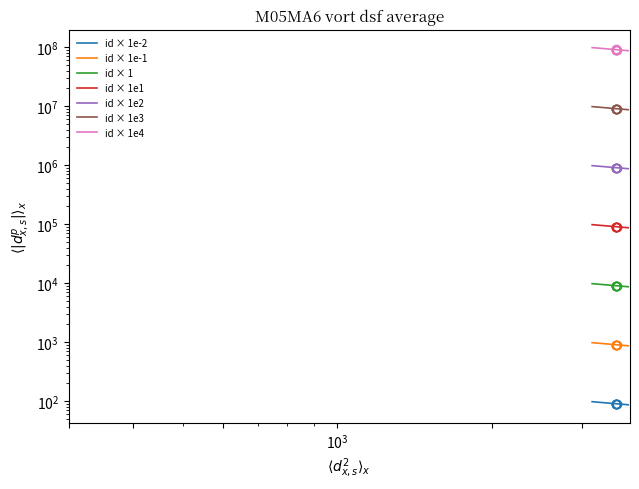

Where is the data nearest to the value 903450?

3517